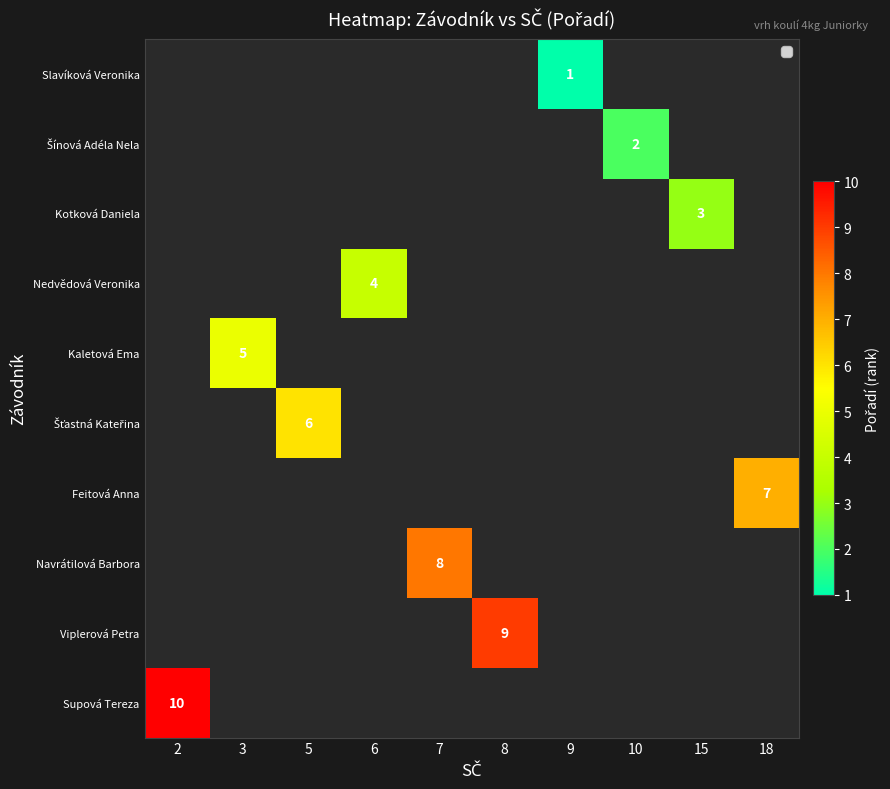

Is it true that Navrátilová Barbora equals 8 at 7?

True